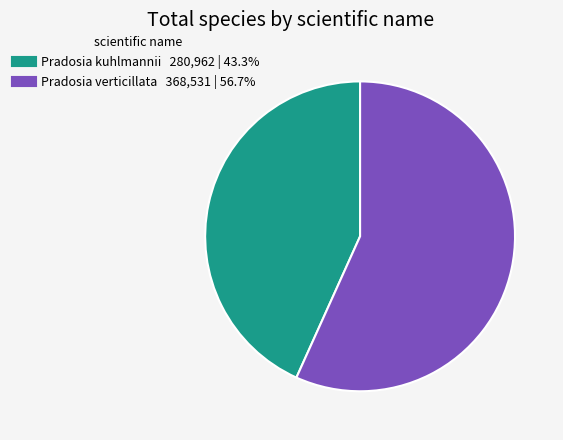

What is the largest slice in the pie chart?

Pradosia verticillata